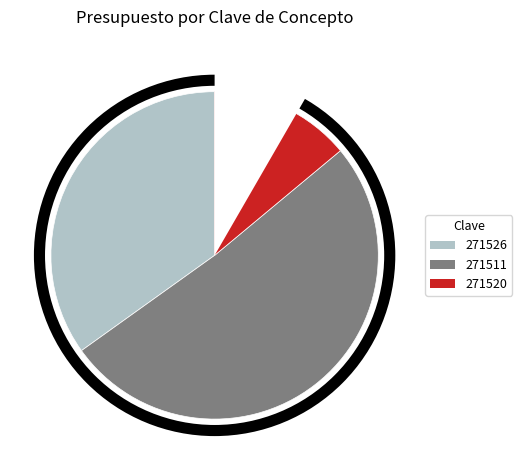

To the nearest percent, what is the combined percentage of 271520 and 271511?

65%